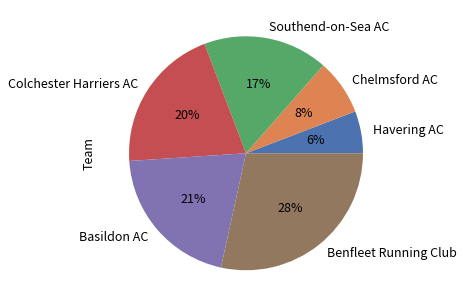

How many slices are in this pie chart?

6